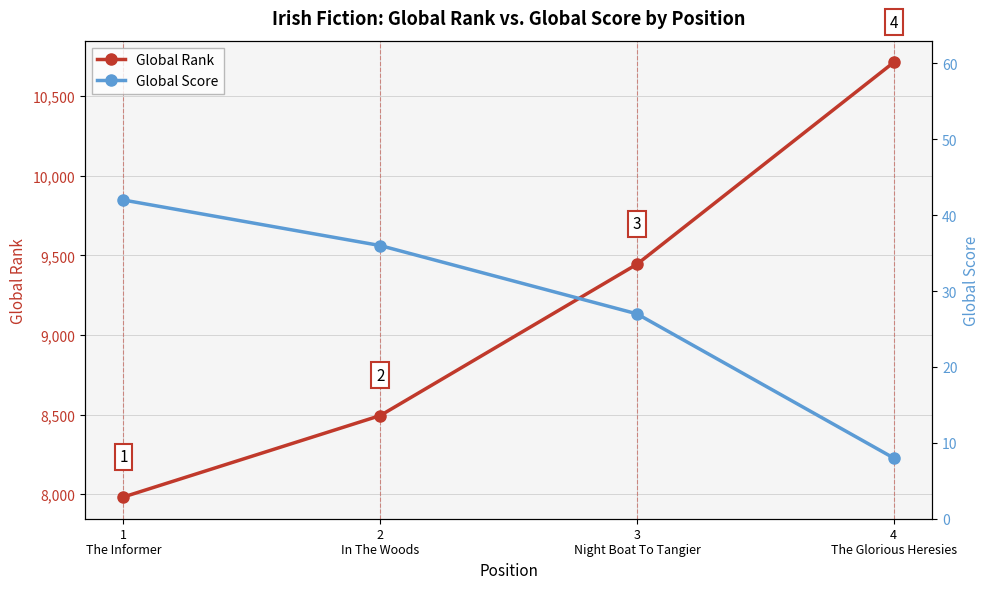

At 3
Night Boat To Tangier, list the series in order from smallest to largest.

Global Score, Global Rank